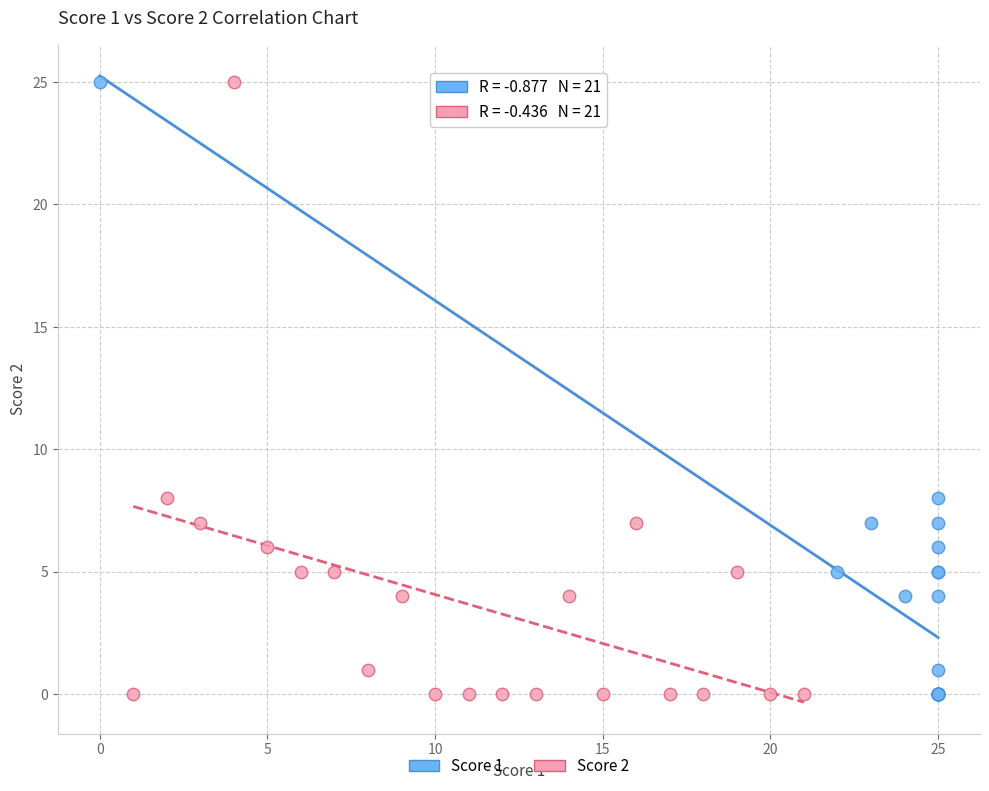

What are all the series names shown in the legend?

Score 1, Score 2